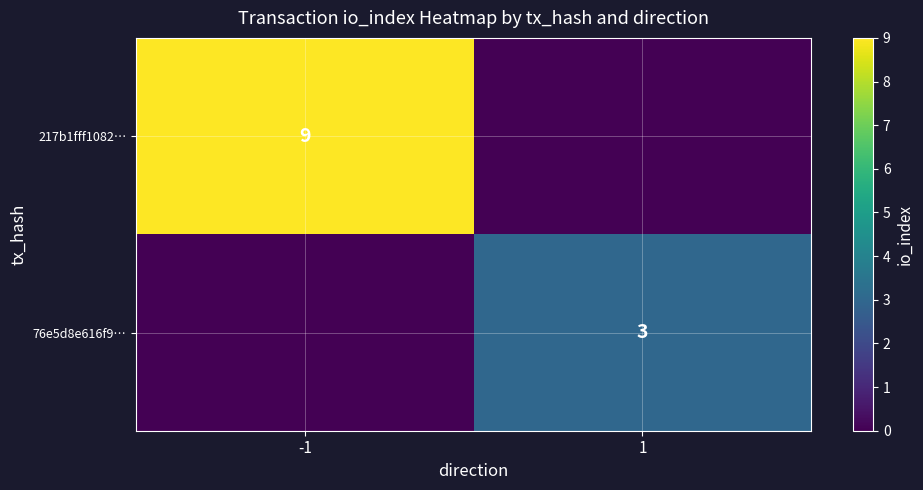

Is it true that 76e5d8e616f9… equals 3 at 1?

True